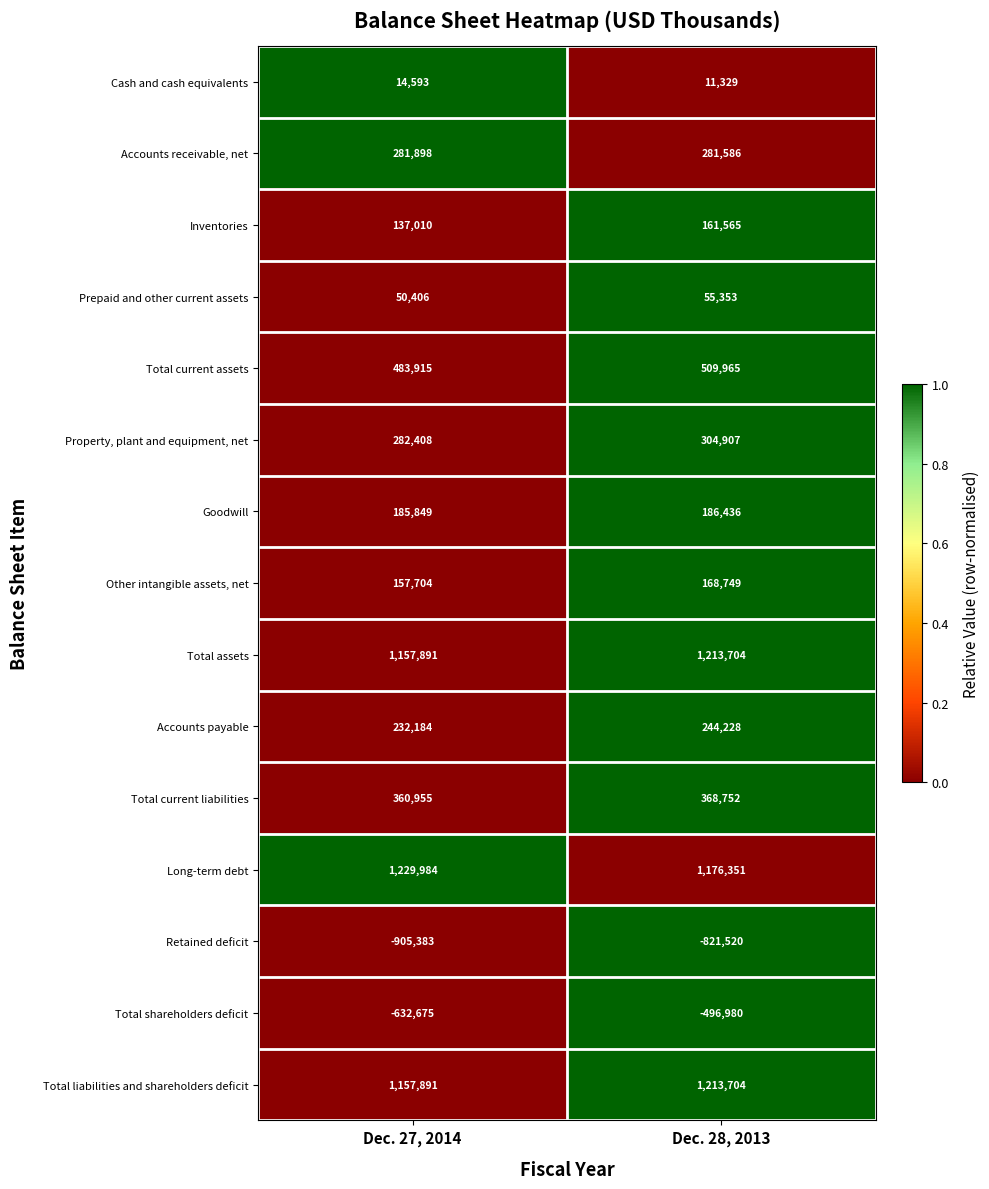

Count the number of data series in this chart.

15